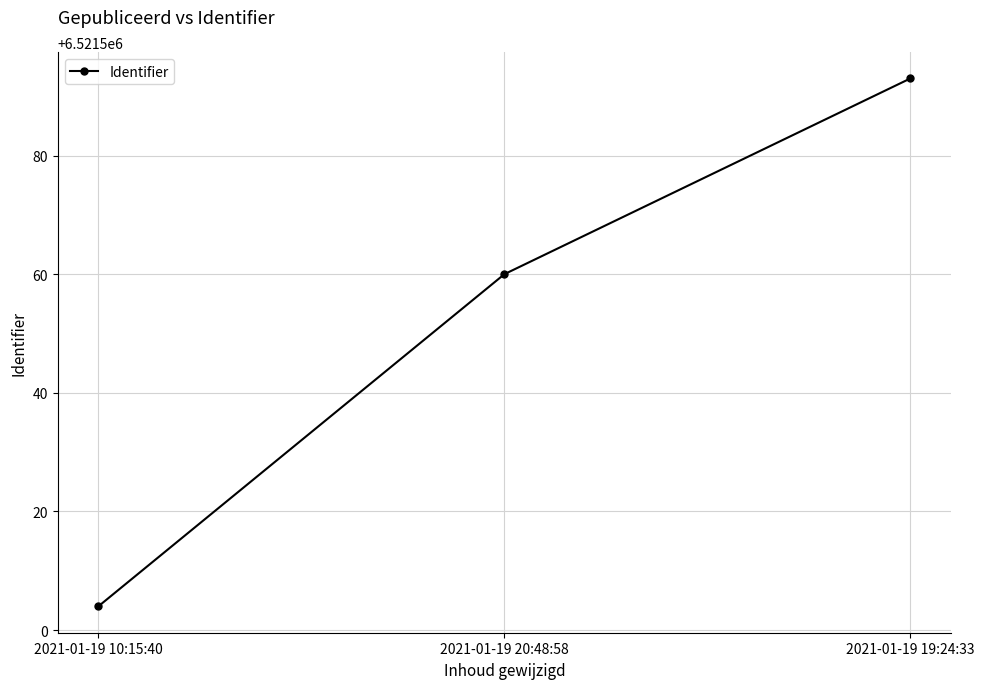

Which label corresponds to the largest value in the chart?

2021-01-19 19:24:33